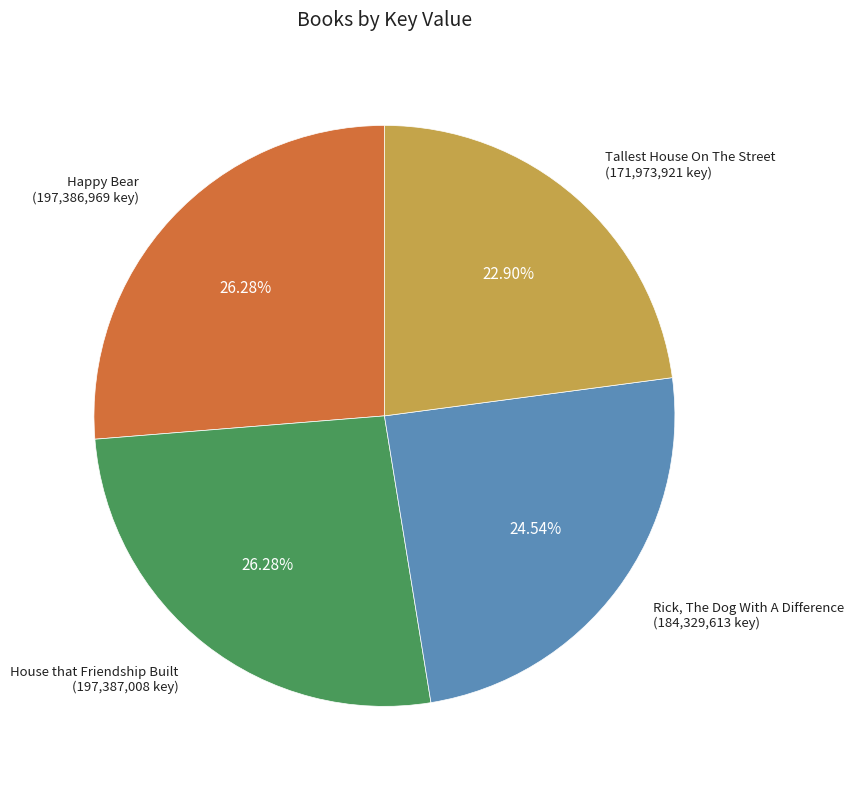

Is there any slice that represents more than half of the pie?

No